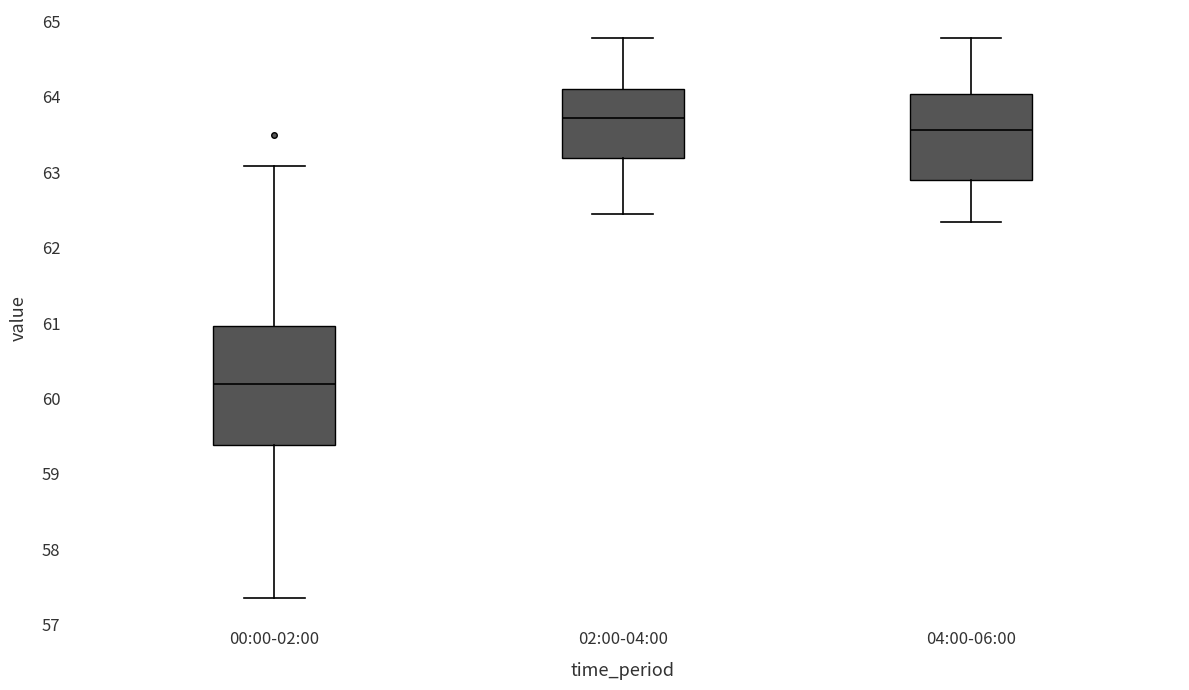

Reading left to right, transcribe this box plot: for each box, give where its median line is, the range the box spans, and where its two whiskers end, as read against the y-axis. The values are not printed on the chart, so give them approximately, as read against the axis.

00:00-02:00: median 60.2, box 59.4 to 61.0, whiskers 57.4 to 63.1
02:00-04:00: median 63.7, box 63.2 to 64.1, whiskers 62.5 to 64.8
04:00-06:00: median 63.6, box 62.9 to 64.0, whiskers 62.3 to 64.8